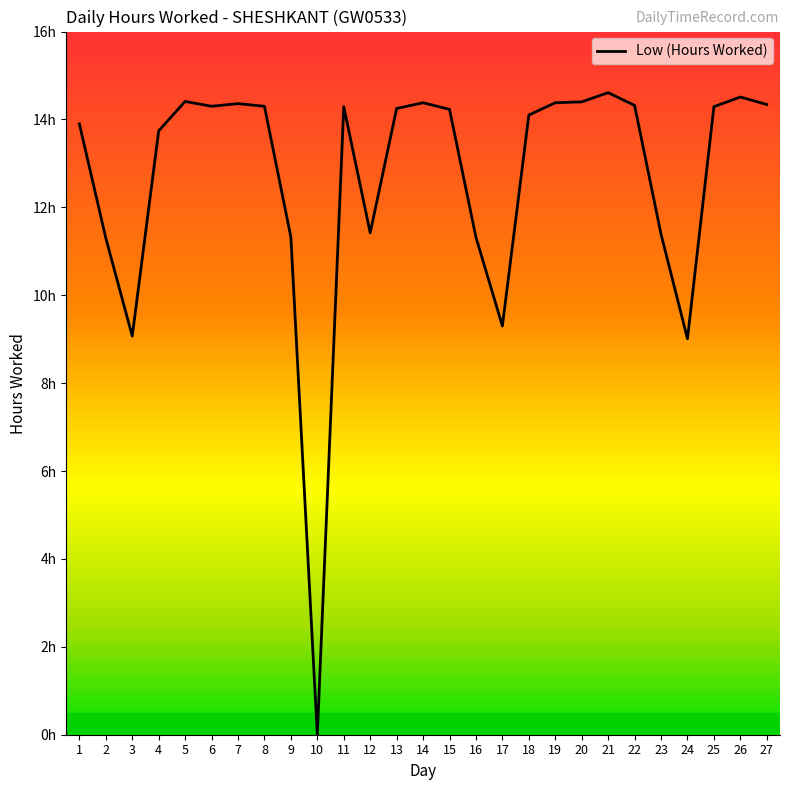

What is the approximate value at 23?

11.4